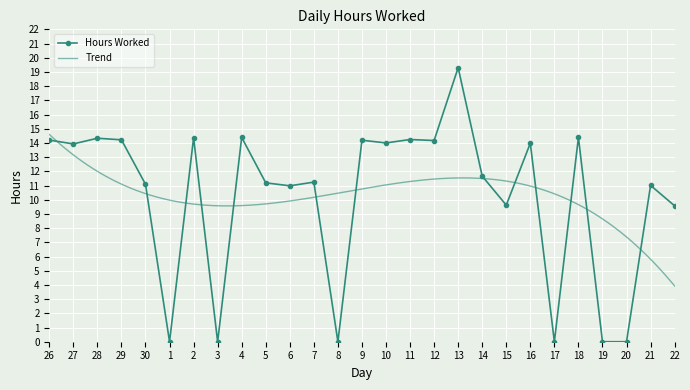

What is the ratio of the value at 4 to the value at 16?

1.0